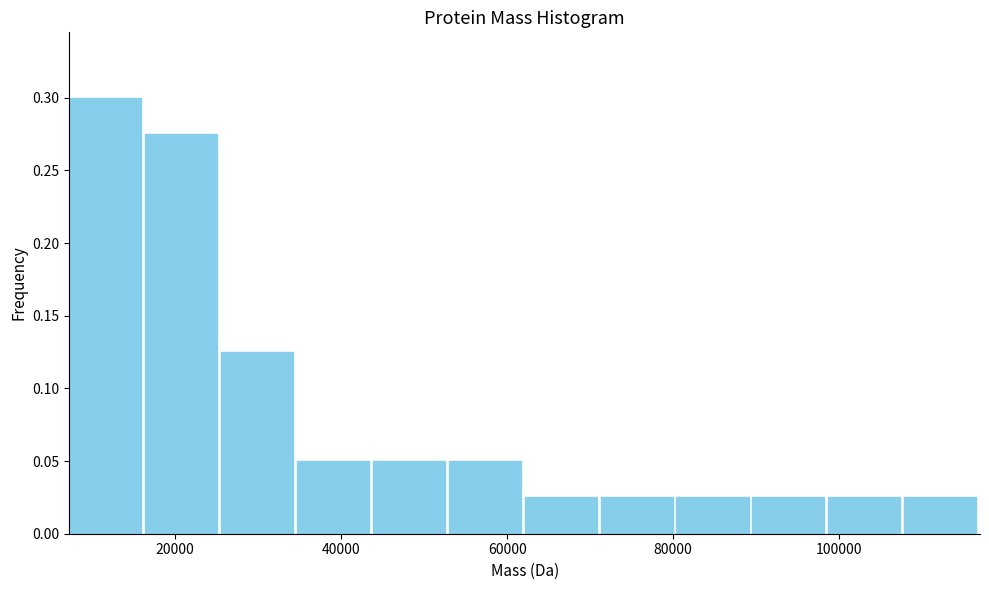

Reading left to right, transcribe this chart: for each bar, give the range it covers on the x-axis and its height. Neither the bar edges nor the heights are printed on the chart, so give them approximately, as read against the axes.

8000 to 16000: 0.300
16000 to 26000: 0.275
26000 to 34000: 0.125
34000 to 44000: 0.050
44000 to 52000: 0.050
52000 to 62000: 0.050
62000 to 72000: 0.025
72000 to 80000: 0.025
80000 to 90000: 0.025
90000 to 98000: 0.025
98000 to 108000: 0.025
108000 to 116000: 0.025